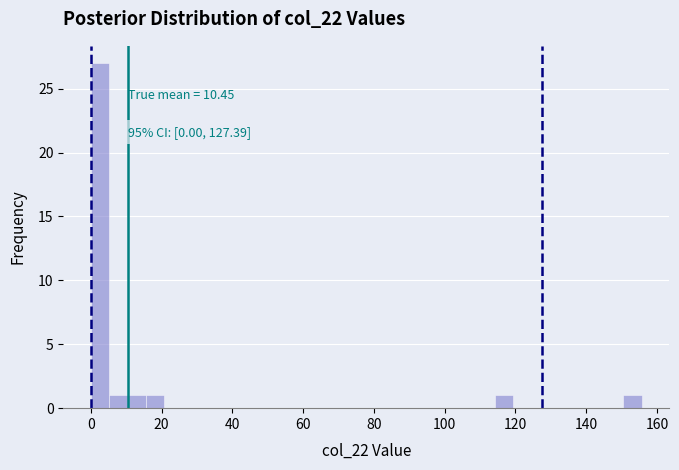

Around what value on the x-axis is the tallest bar? Give the approximate position of its centre, as read against the axis.

2